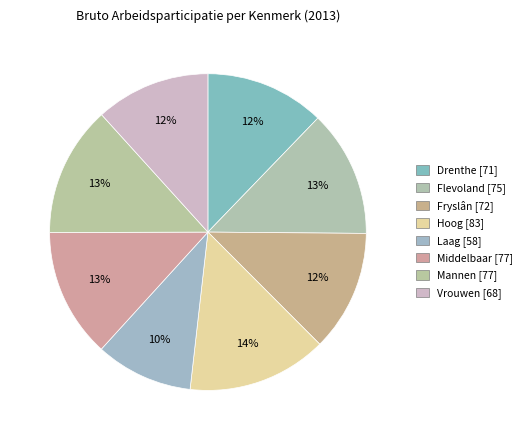

Is Laag the majority of the pie?

No